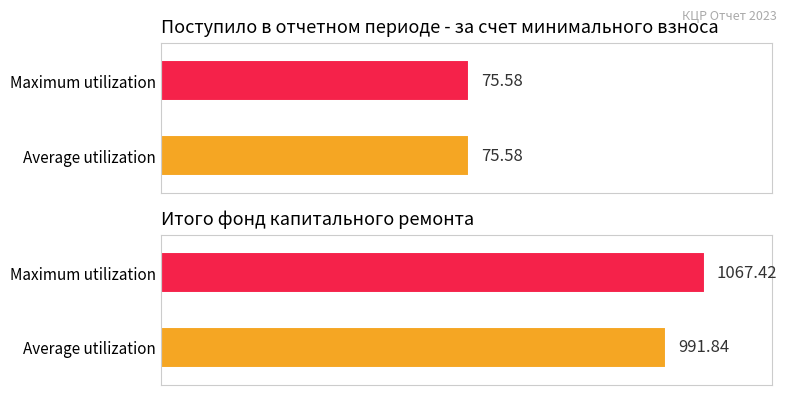

What is the maximum value for Average utilization?

991.8